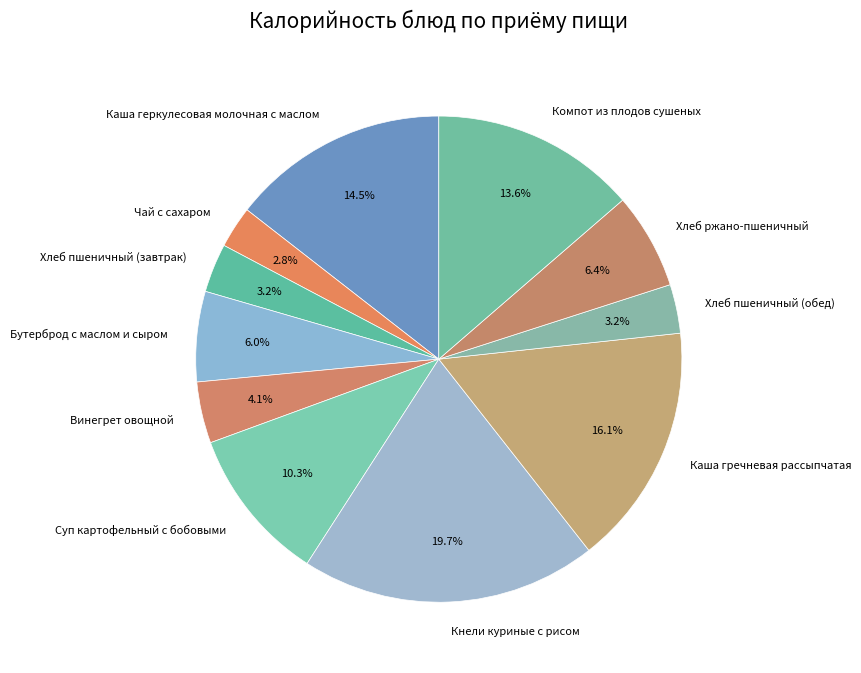

Which slice is the largest?

Кнели куриные с рисом